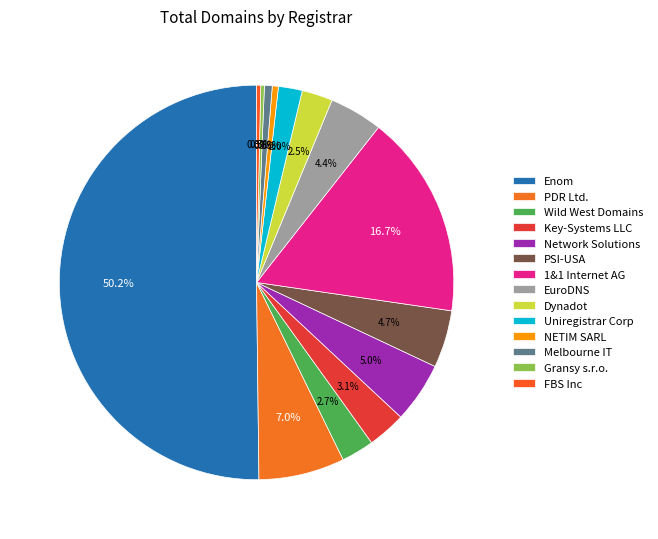

What is the change in value from PDR Ltd. to FBS Inc?

-295